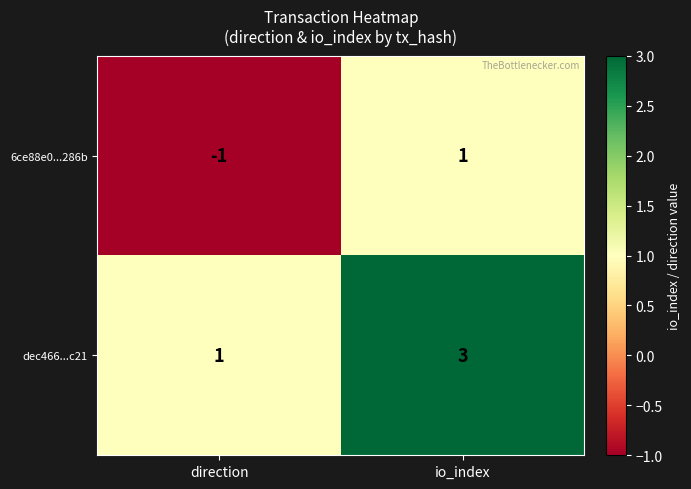

At which label is dec466...c21 closest to 2?

direction